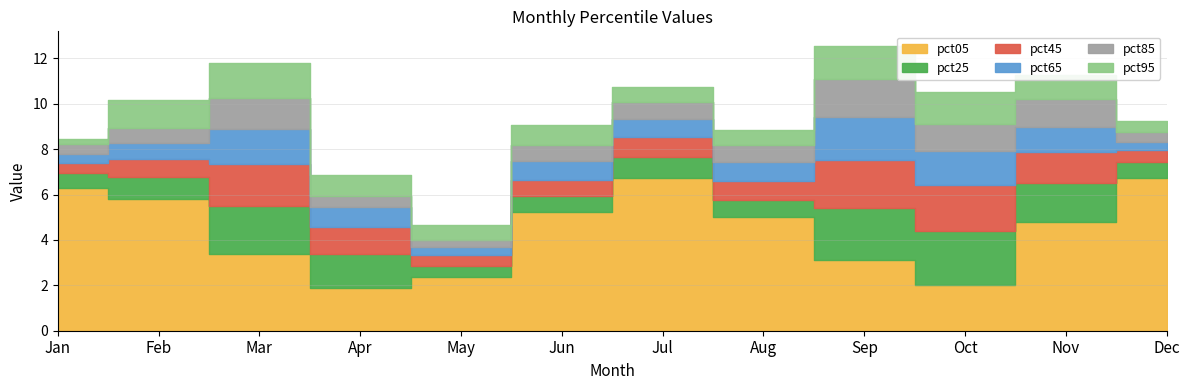

How many lines are shown in the chart?

6